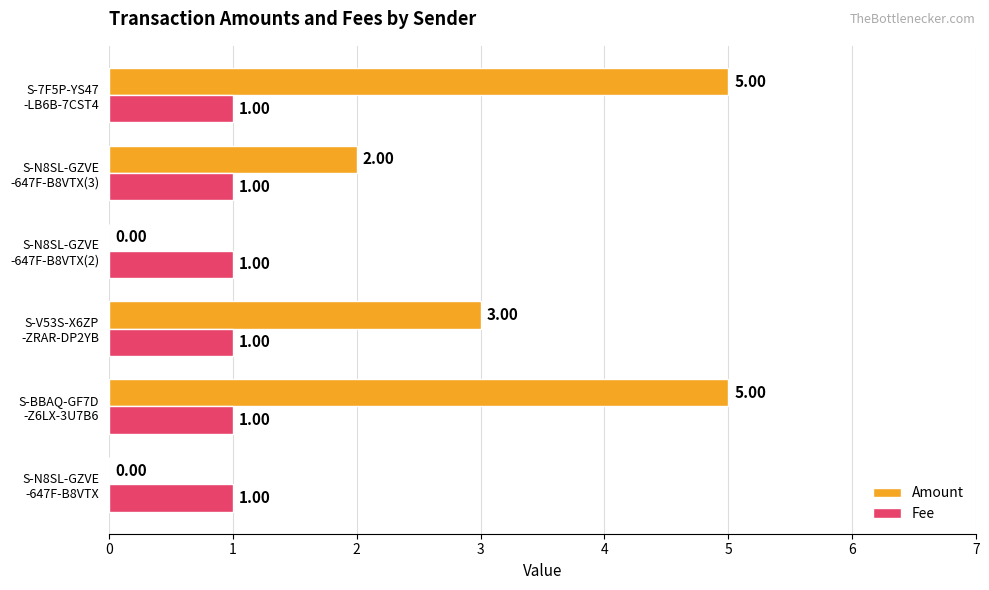

Which series has the largest total across all categories?

Amount